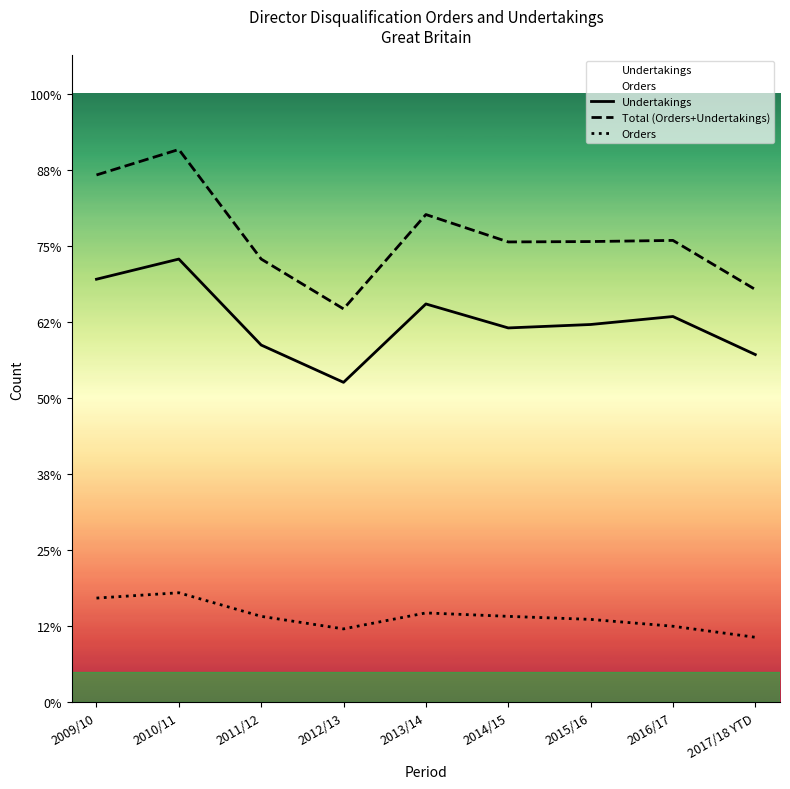

In Total (Orders+Undertakings), how many points are lower than both neighbors (excluding endpoints)?

2